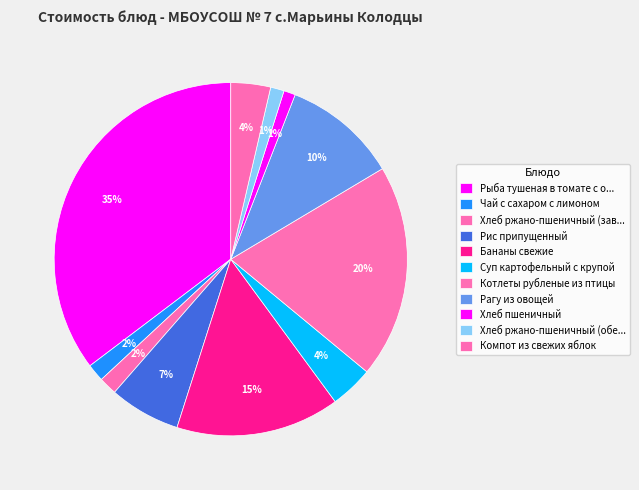

Rank the categories by value from highest to lowest.

Рыба тушеная в томате с овощами, Котлеты рубленые из птицы, Бананы свежие, Рагу из овощей, Рис припущенный, Суп картофельный с крупой, Компот из свежих яблок, Хлеб ржано-пшеничный (завтрак), Чай с сахаром с лимоном, Хлеб ржано-пшеничный (обед), Хлеб пшеничный